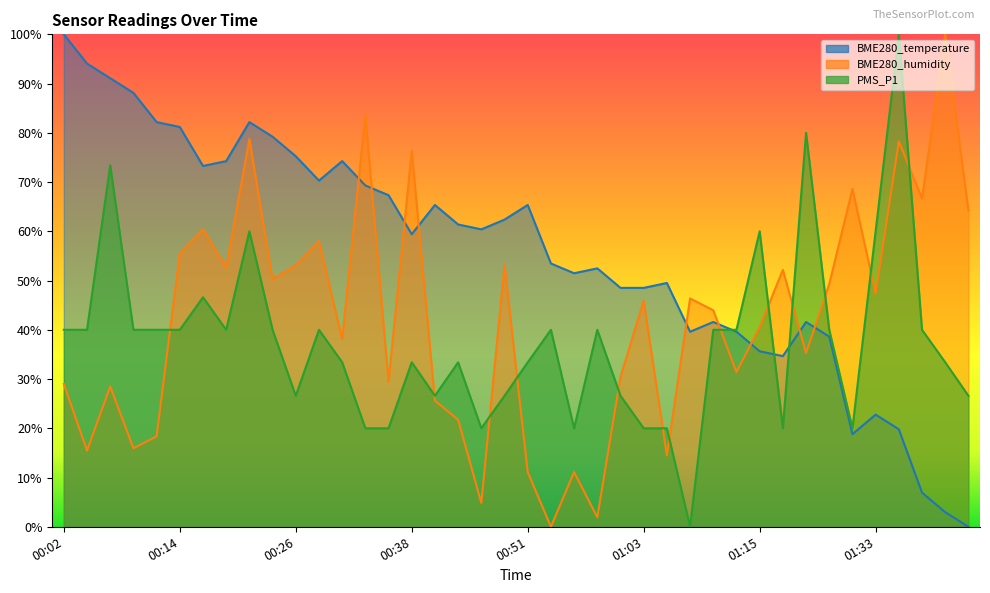

Count the number of data series in this chart.

3